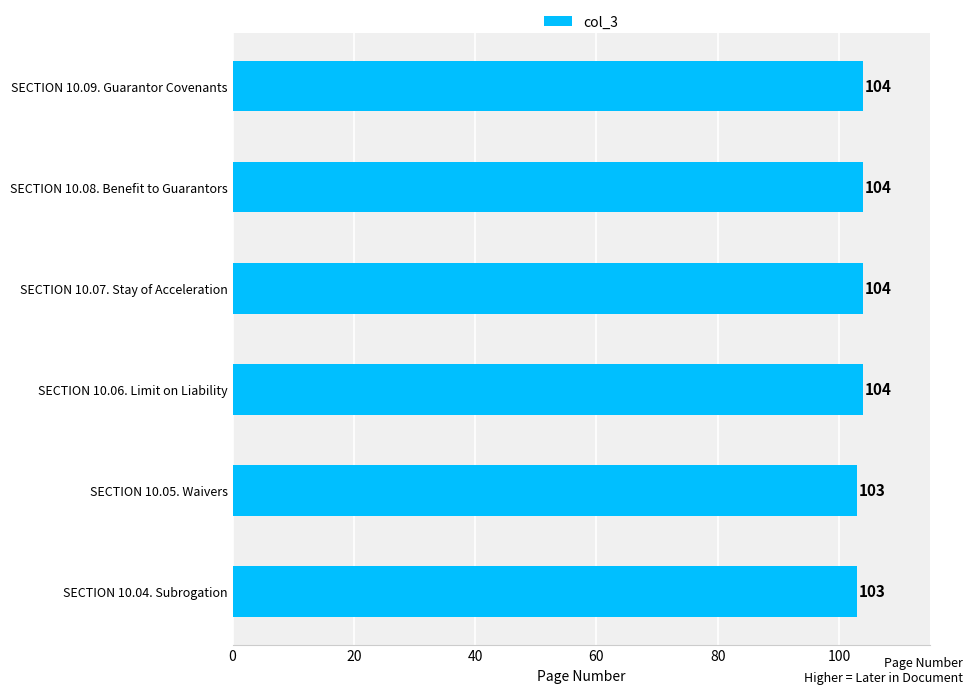

Reading bottom to top, extract all data points from this chart.

SECTION 10.04. Subrogation=103	SECTION 10.05. Waivers=103	SECTION 10.06. Limit on Liability=104	SECTION 10.07. Stay of Acceleration=104	SECTION 10.08. Benefit to Guarantors=104	SECTION 10.09. Guarantor Covenants=104